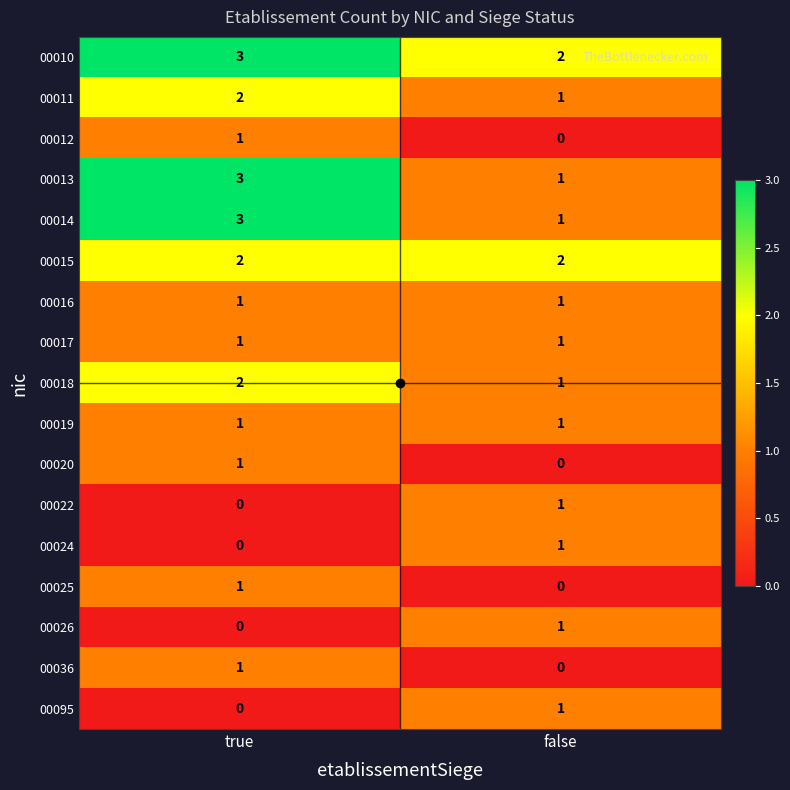

Is it true that 00015 equals 3 at false?

False